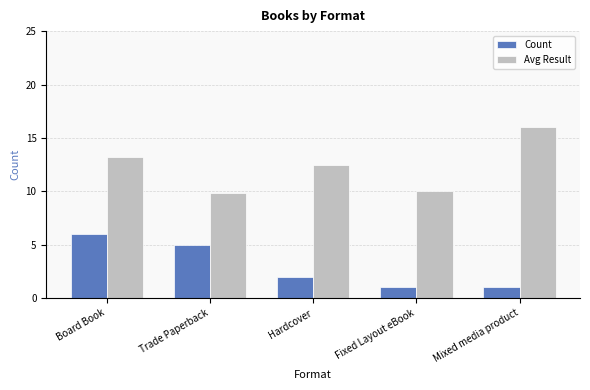

The Avg Result series shows 10.0 at Fixed Layout eBook. True or false?

True